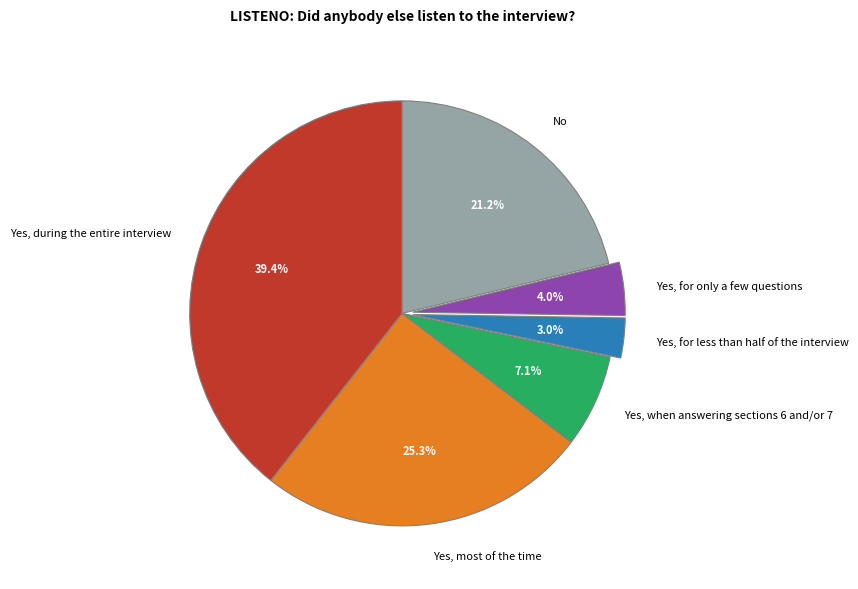

What is the smallest slice in the pie chart?

Yes, for less than half of the interview